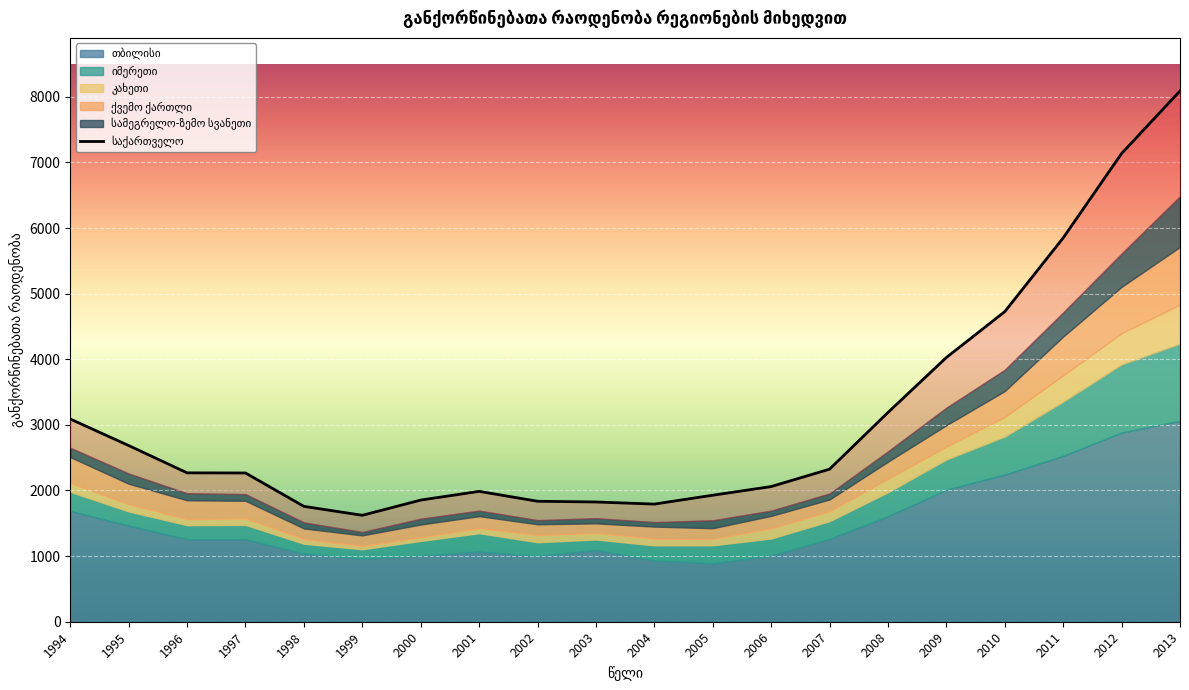

What is the minimum value for იმერეთი?

141